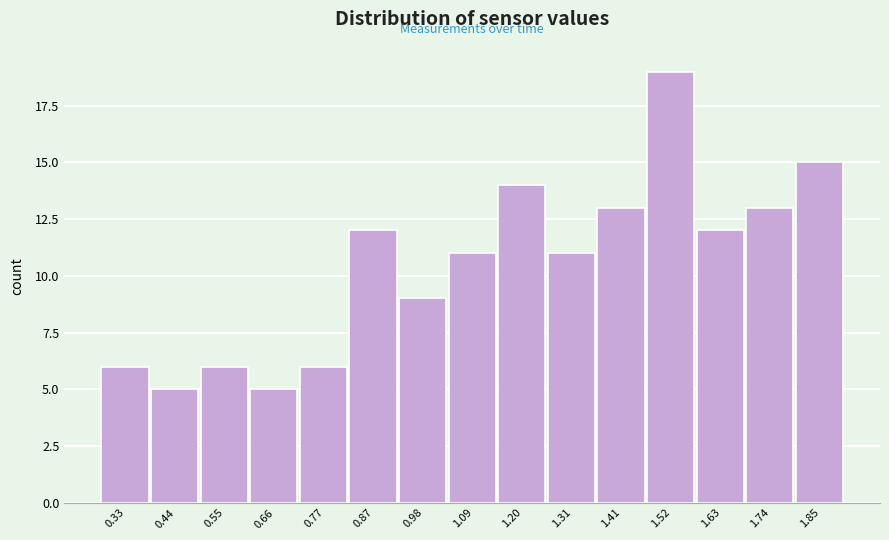

Reading left to right, transcribe this chart: for each bar, give the range it covers on the x-axis and its height. Neither the bar edges nor the heights are printed on the chart, so give them approximately, as read against the axes.

0.280 to 0.388: 6
0.388 to 0.496: 5
0.496 to 0.604: 6
0.604 to 0.712: 5
0.712 to 0.820: 6
0.820 to 0.928: 12
0.928 to 1.036: 9
1.036 to 1.144: 11
1.144 to 1.252: 14
1.252 to 1.360: 11
1.360 to 1.468: 13
1.468 to 1.576: 19
1.576 to 1.684: 12
1.684 to 1.792: 13
1.792 to 1.900: 15